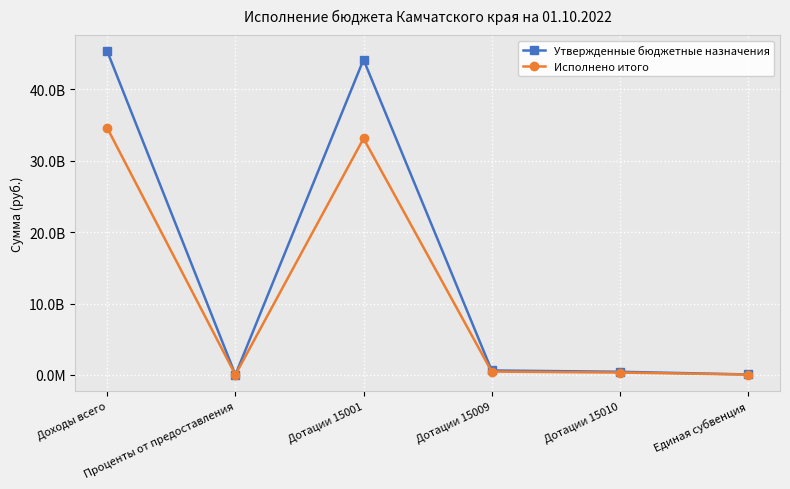

Does the chart have visible grid lines?

Yes